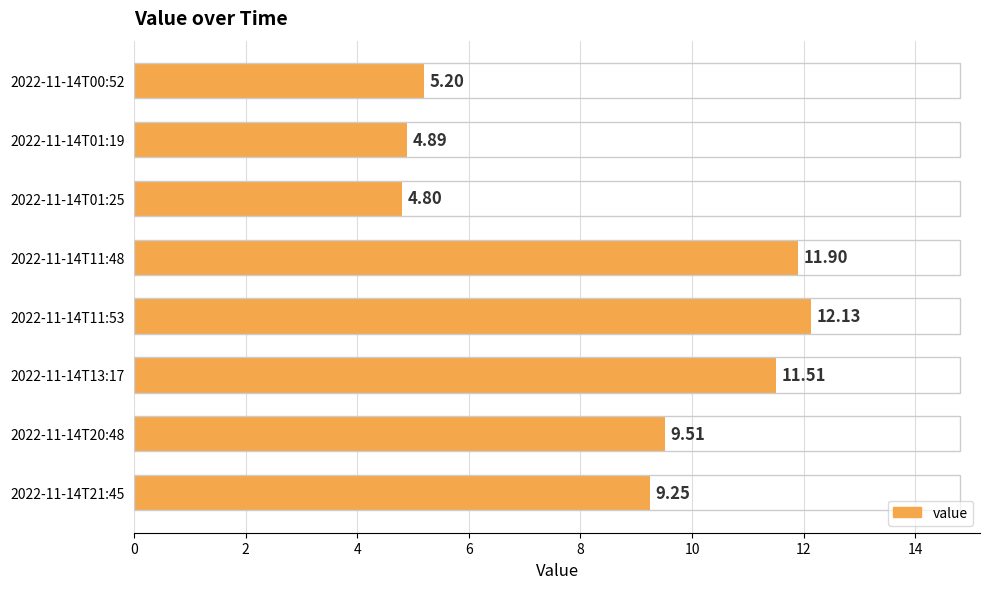

How many categories are shown in the chart?

8